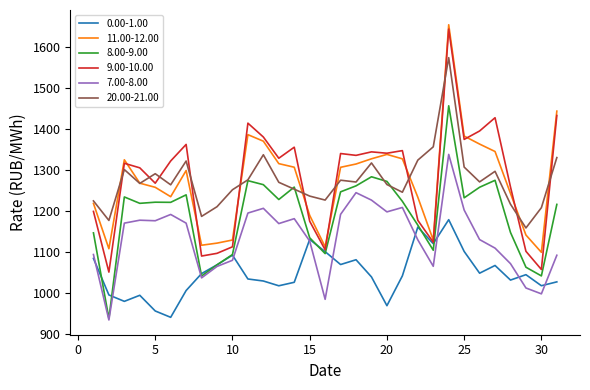

What is the lowest value of the 9.00-10.00 series?

1050.2